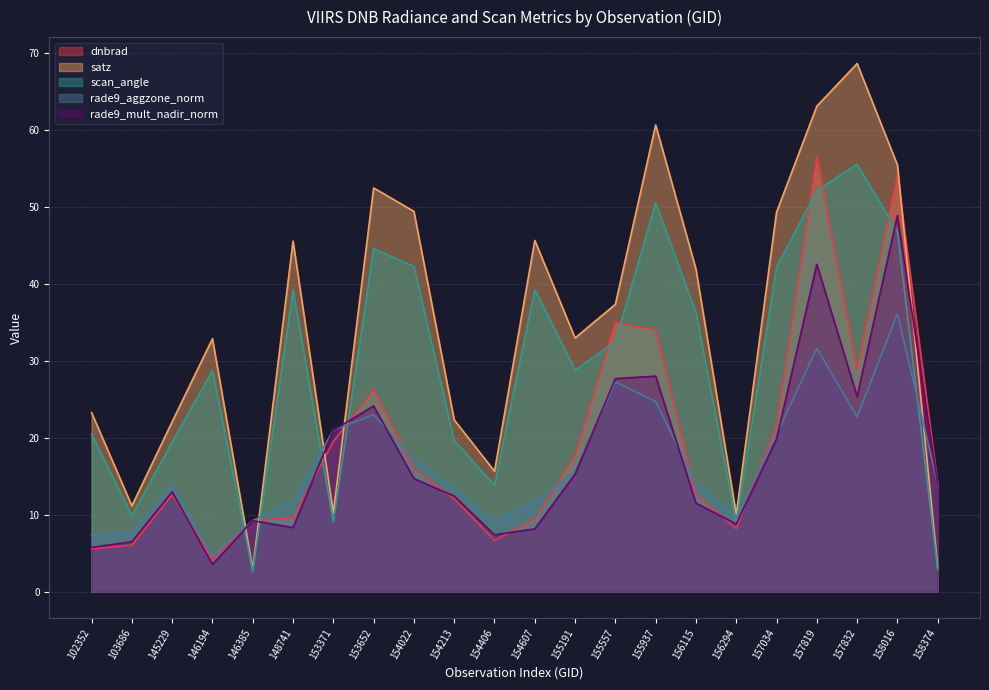

Where do rade9_aggzone_norm and satz first cross each other?

146194 and 146385